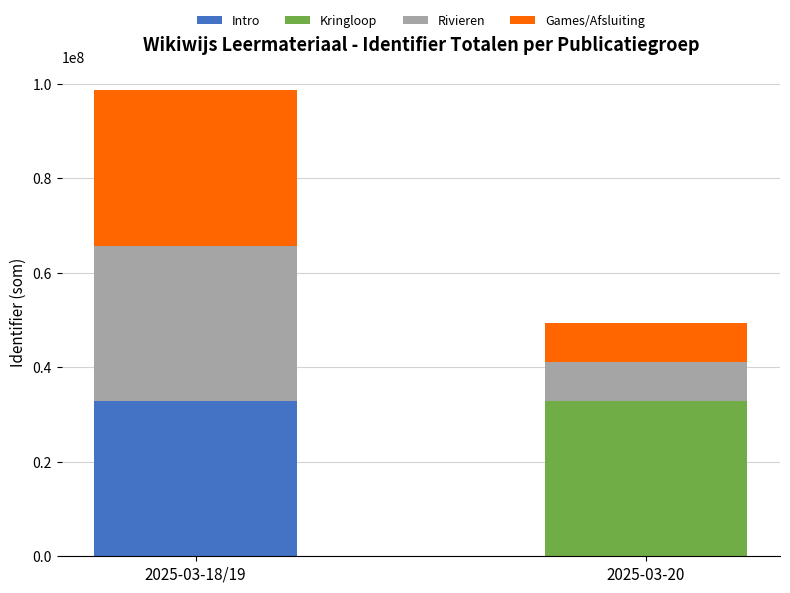

At which label does Intro reach its peak?

2025-03-18/19